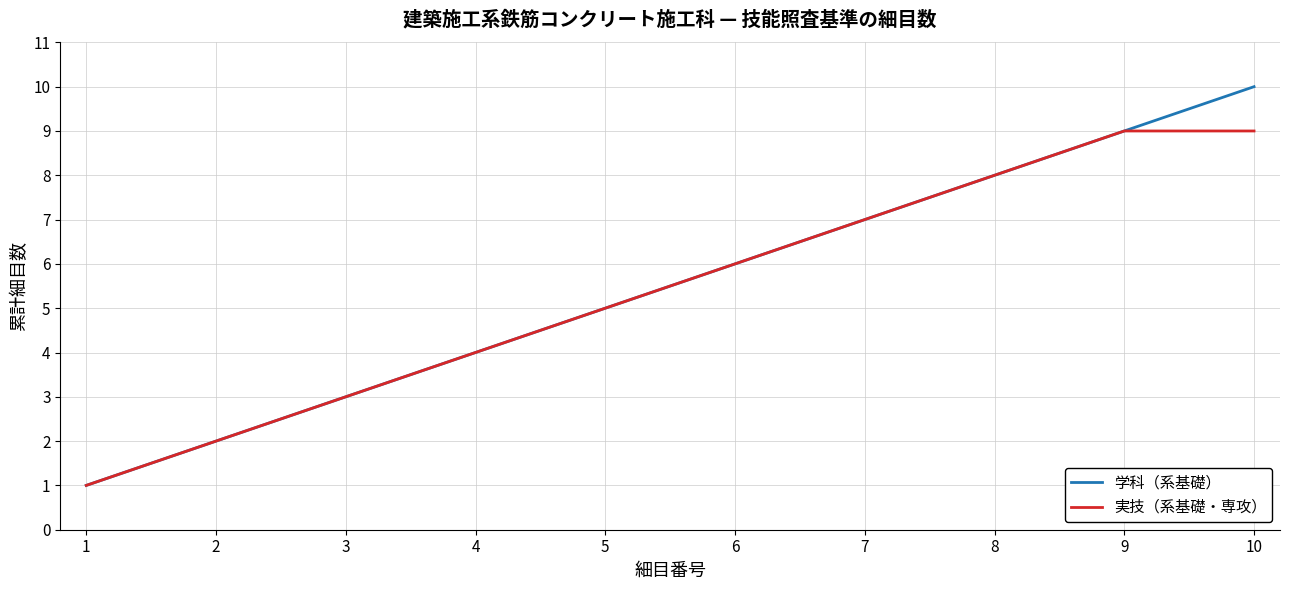

How many distinct data groups are displayed?

2